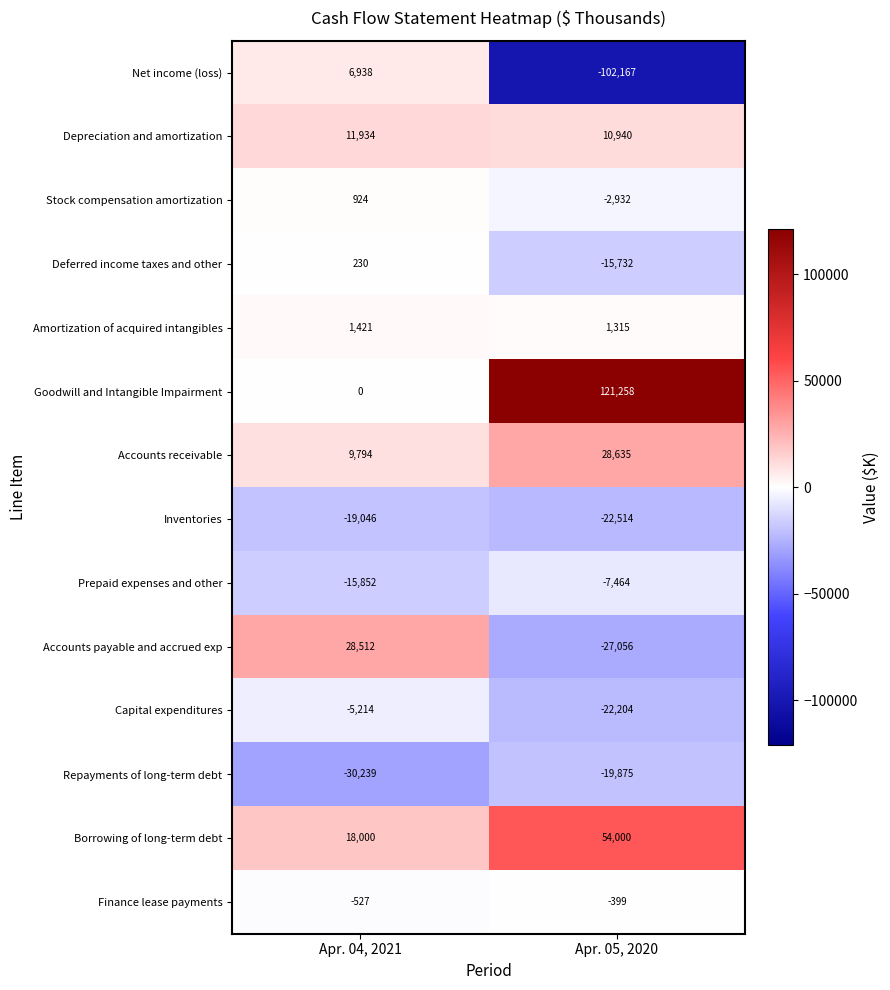

What is the smallest value displayed?

-102167